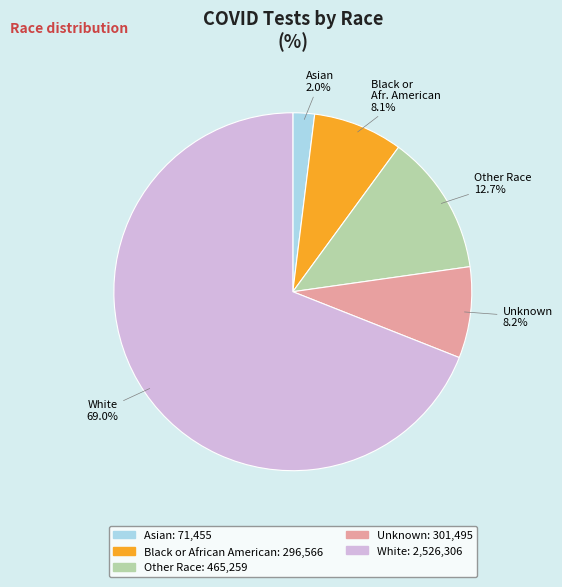

Is there a majority slice in this chart?

Yes